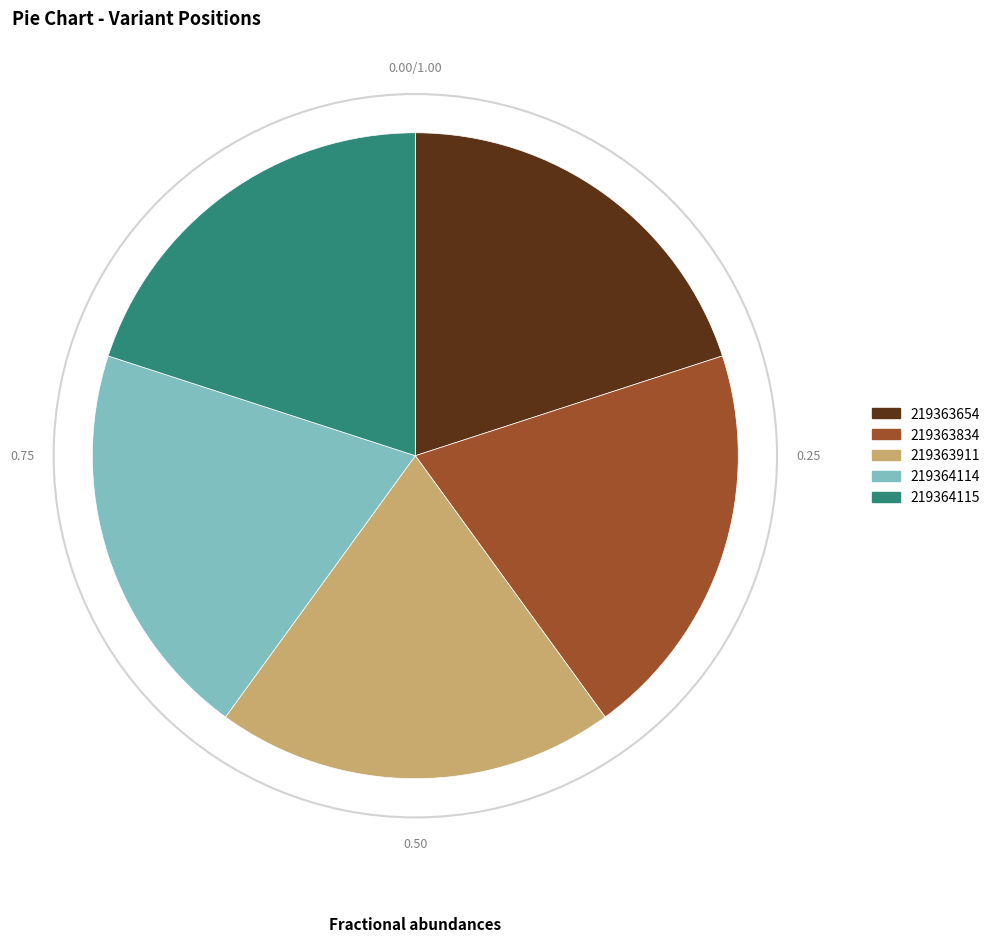

Does any single category account for the majority?

No